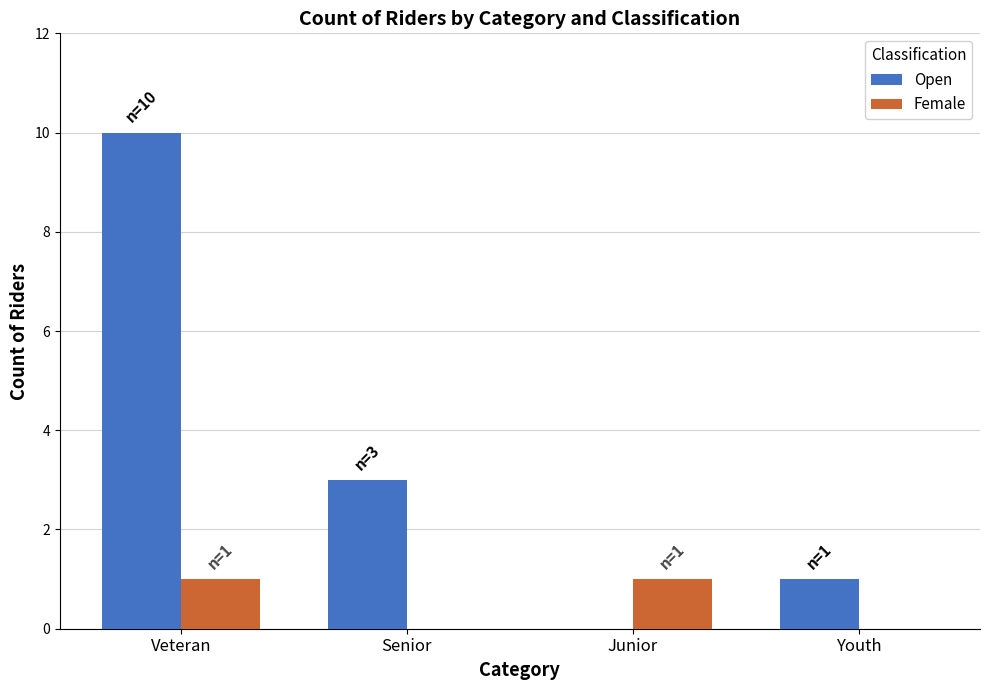

Between Senior and Junior, which series saw the biggest shift?

Open